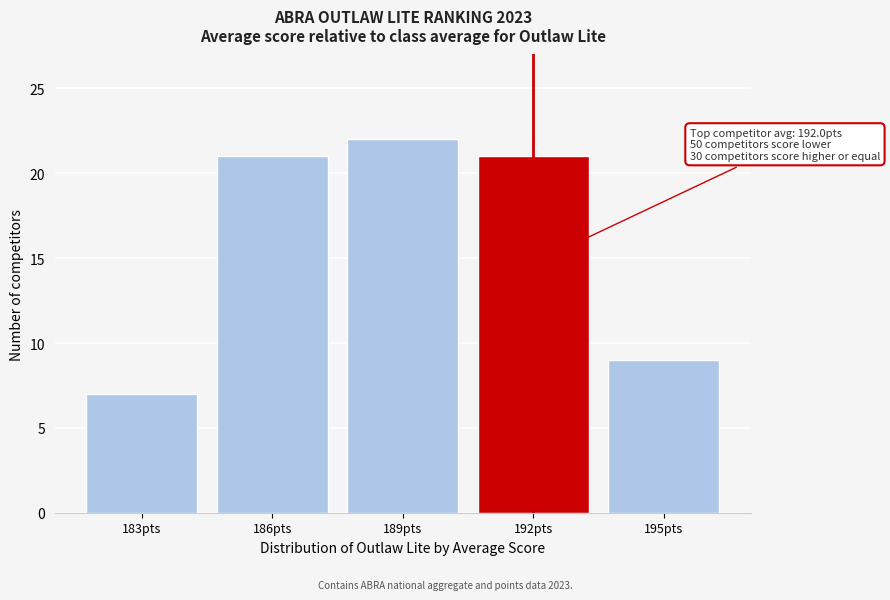

Reading left to right, transcribe all the data shown in this chart.

183pts=7	186pts=21	189pts=22	192pts=21	195pts=9